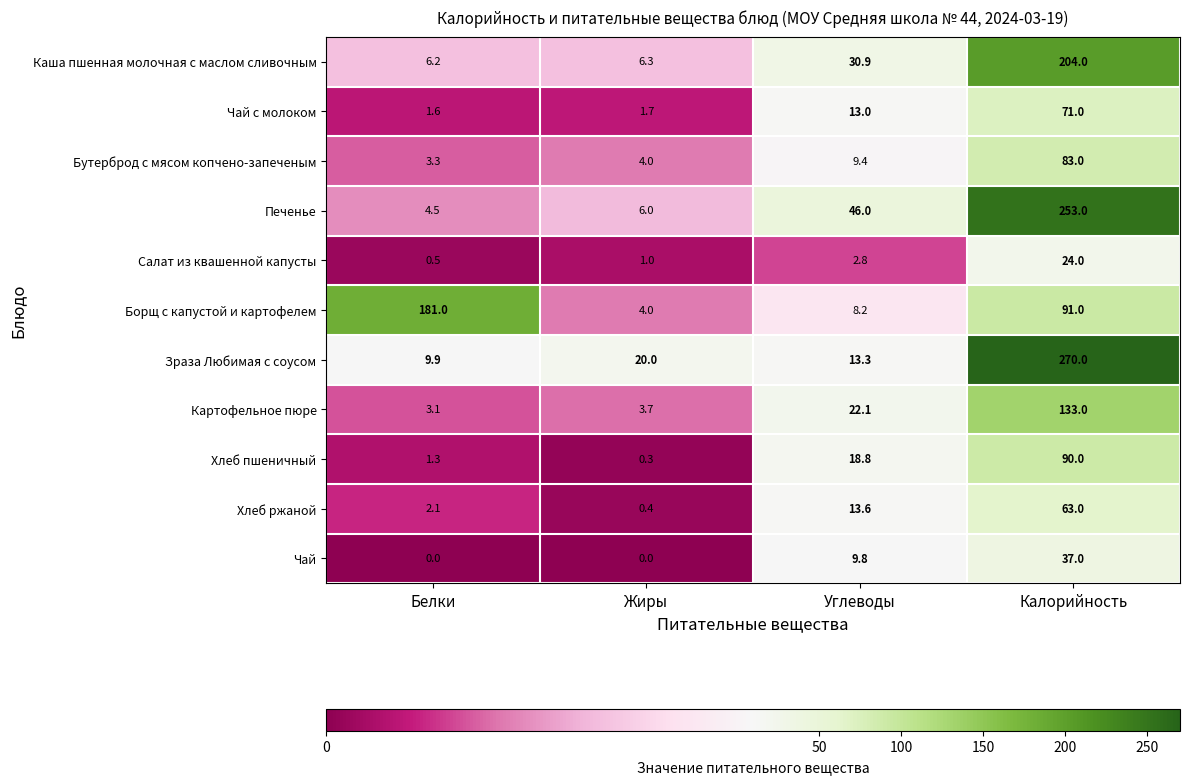

True or false: Хлеб ржаной has a value of 41.9 at Калорийность.

False